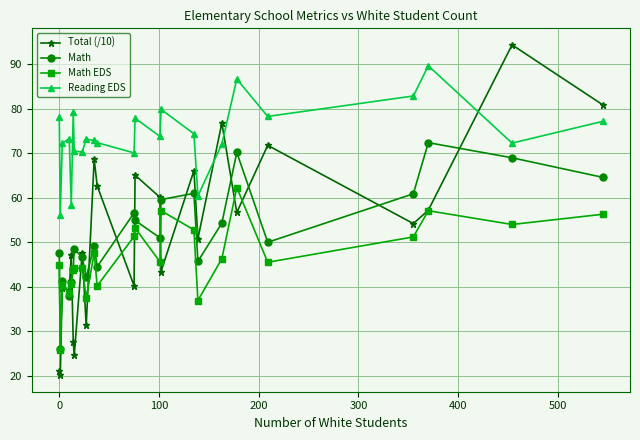

At how many categories does at least one series exceed 35?

24